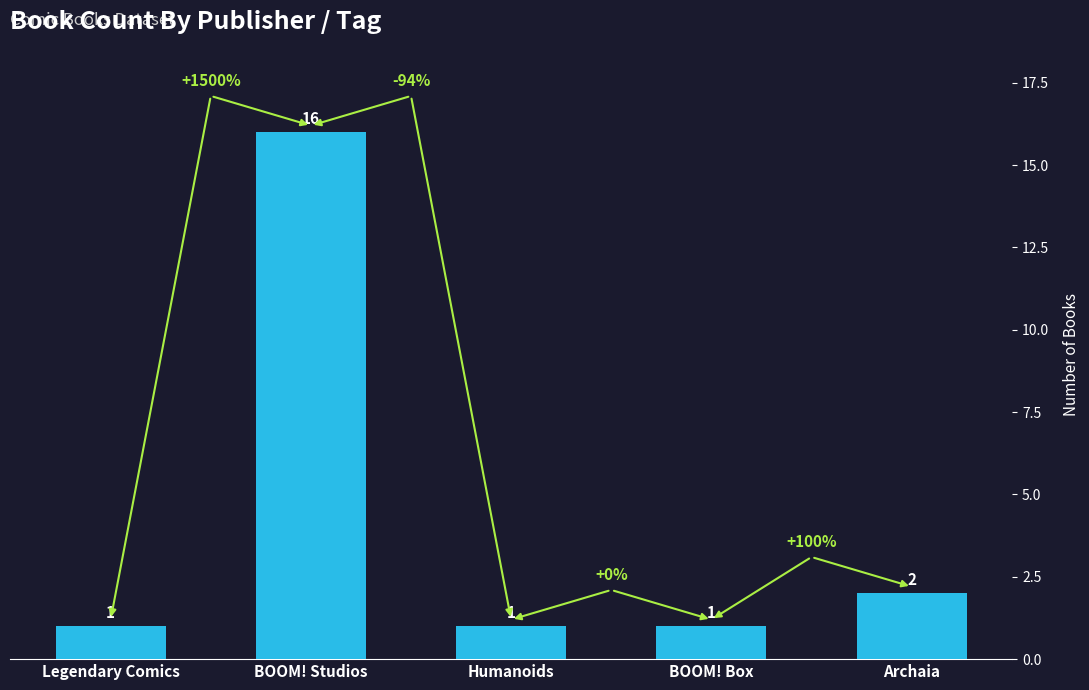

How many series are shown in this chart?

1